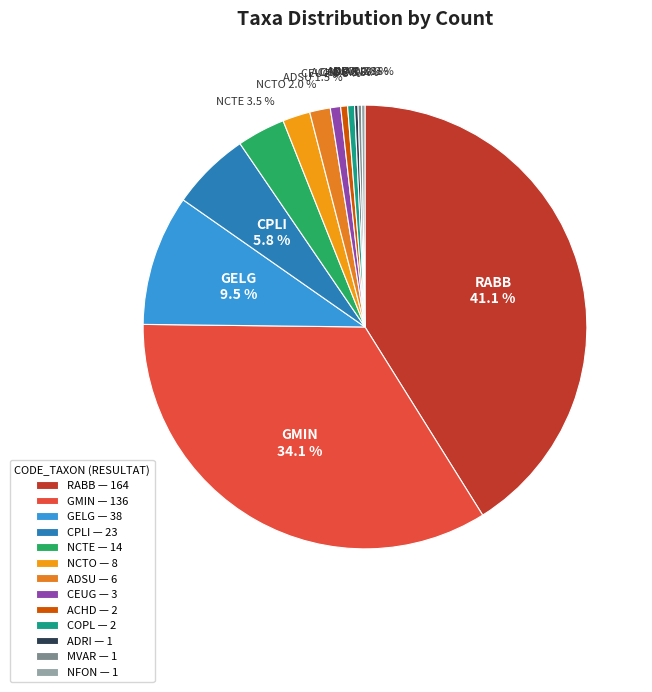

Count the number of slices in the pie.

13